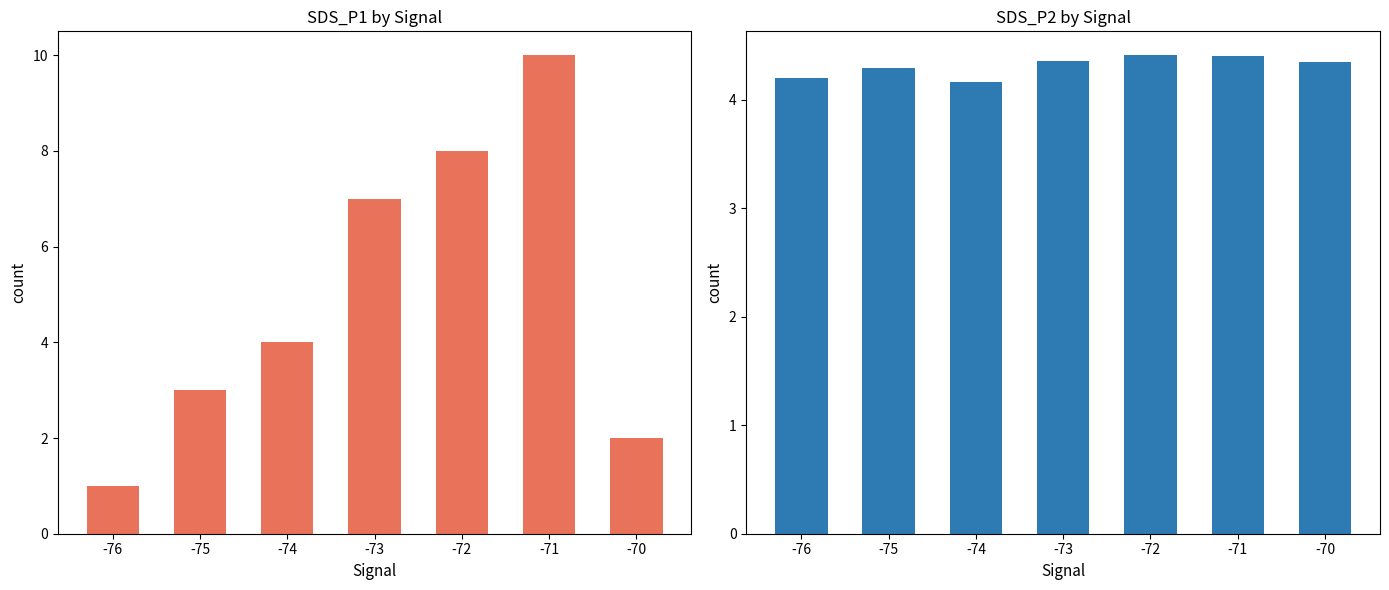

Count the number of data series in this chart.

2